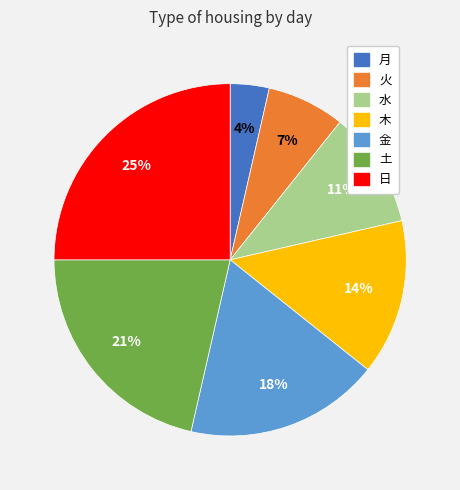

Which slice is the largest?

日